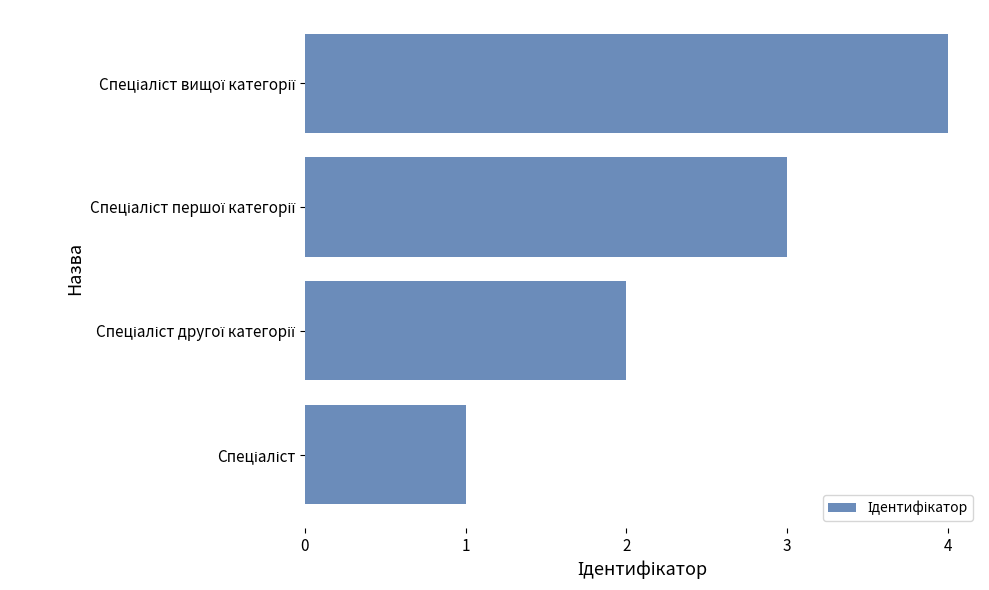

What is the maximum value shown in the chart?

4